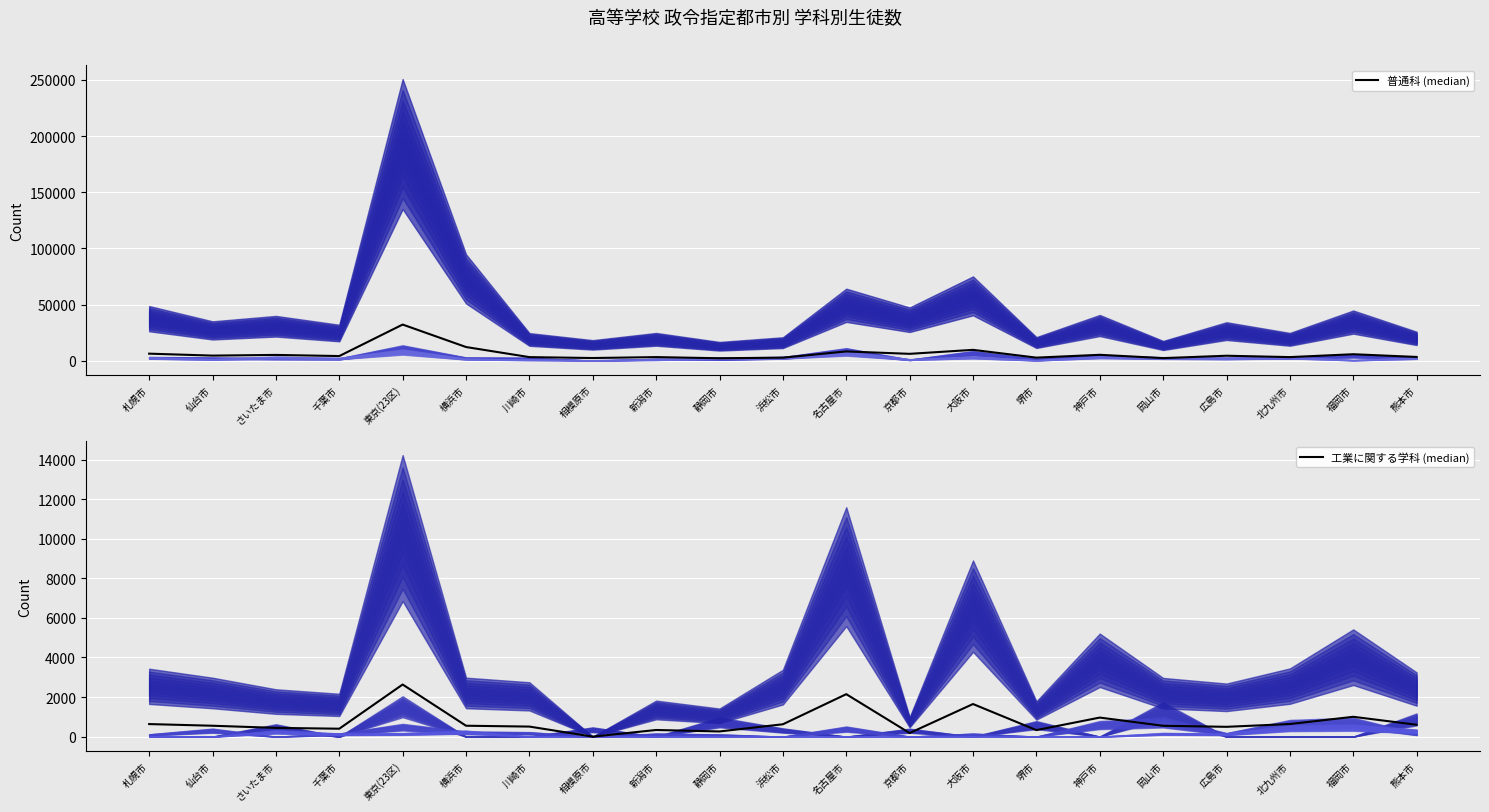

The value of 工業に関する学科 (median) at さいたま市 is 443.2. True or false?

True